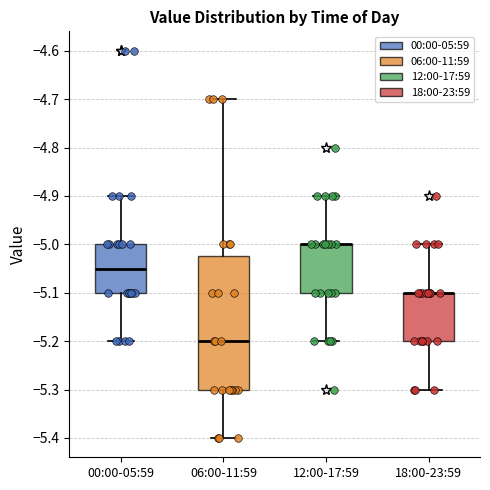

Reading left to right, transcribe this box plot: for each box, give where its median line is, the range the box spans, and where its two whiskers end, as read against the y-axis. The values are not printed on the chart, so give them approximately, as read against the axis.

00:00-05:59: median -5.05, box -5.10 to -5.00, whiskers -5.20 to -4.90
06:00-11:59: median -5.20, box -5.30 to -5.02, whiskers -5.40 to -4.70
12:00-17:59: median -5.00 (drawn on the box's upper edge), box -5.10 to -5.00, whiskers -5.20 to -4.90
18:00-23:59: median -5.10 (drawn on the box's upper edge), box -5.20 to -5.10, whiskers -5.30 to -5.00